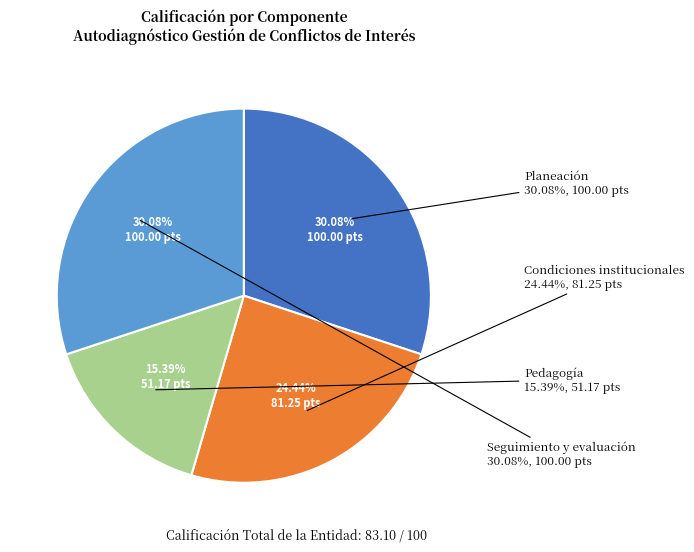

Is Pedagogía the majority of the pie?

No